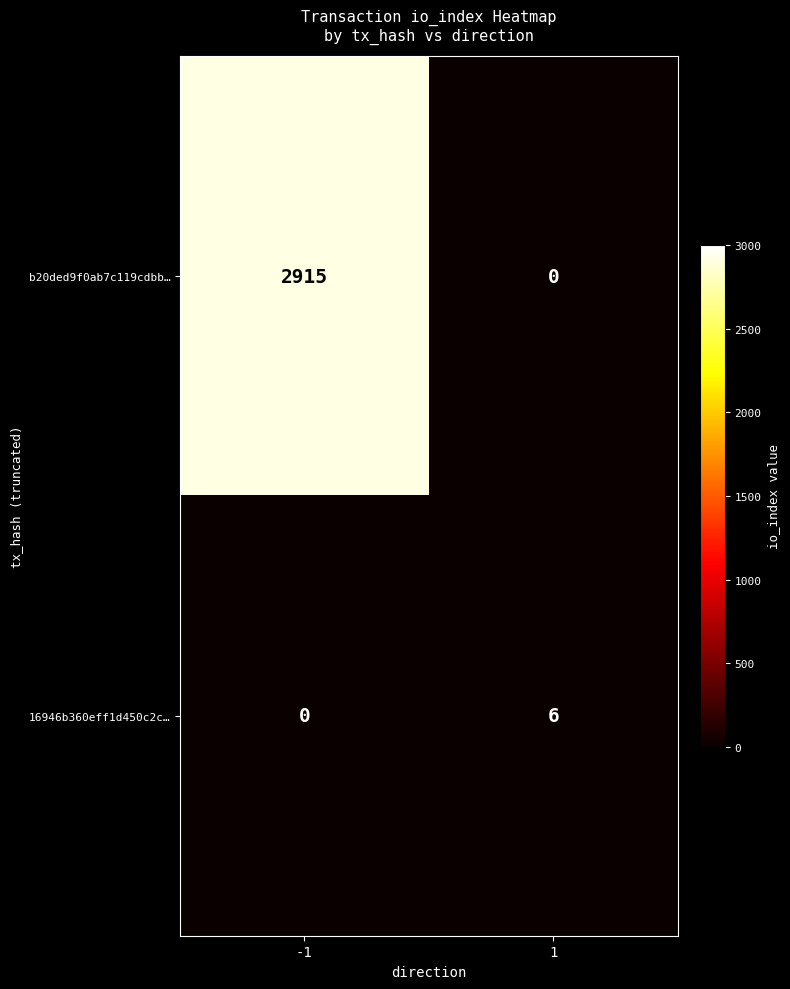

Which series has the largest total across all categories?

b20ded9f0ab7c119cdbb…